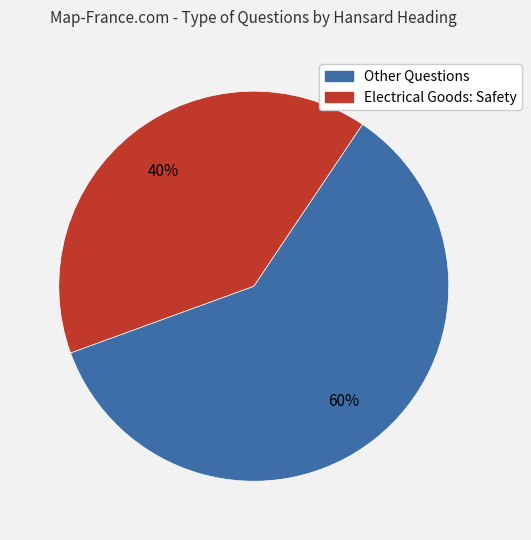

Is there any slice that represents more than half of the pie?

Yes